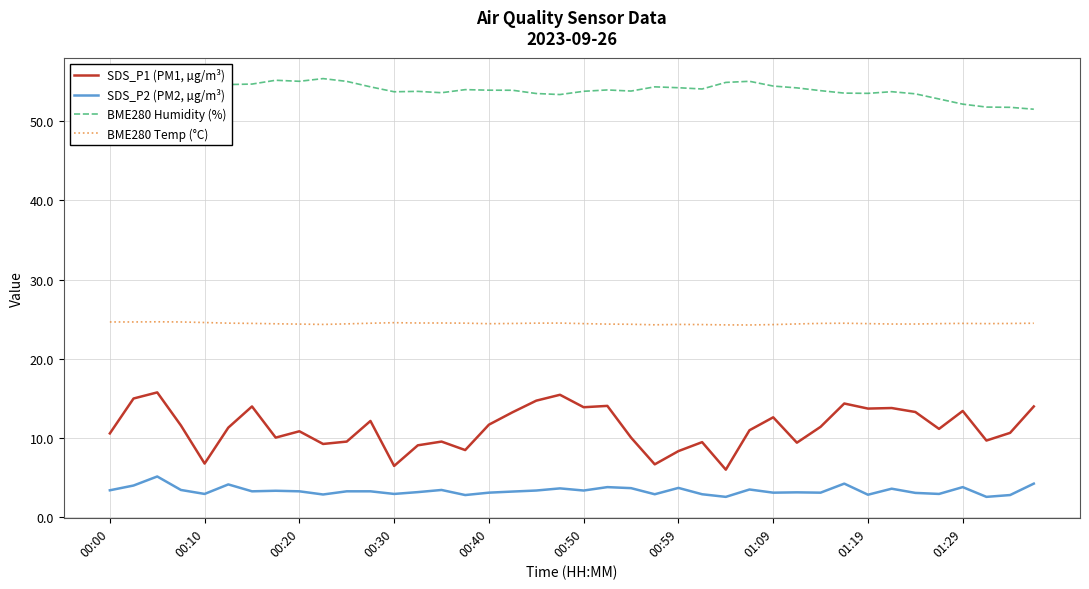

Which series has the largest range (max minus min)?

SDS_P1 (PM1, µg/m³)